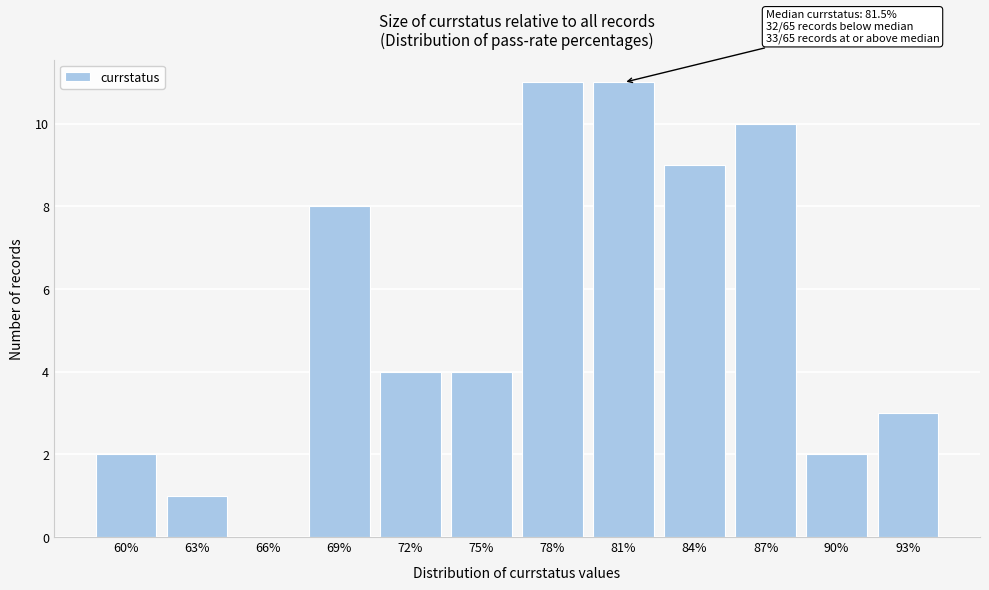

Reading left to right, extract all data points from this chart.

60%=2	63%=1	66%=0	69%=8	72%=4	75%=4	78%=11	81%=11	84%=9	87%=10	90%=2	93%=3